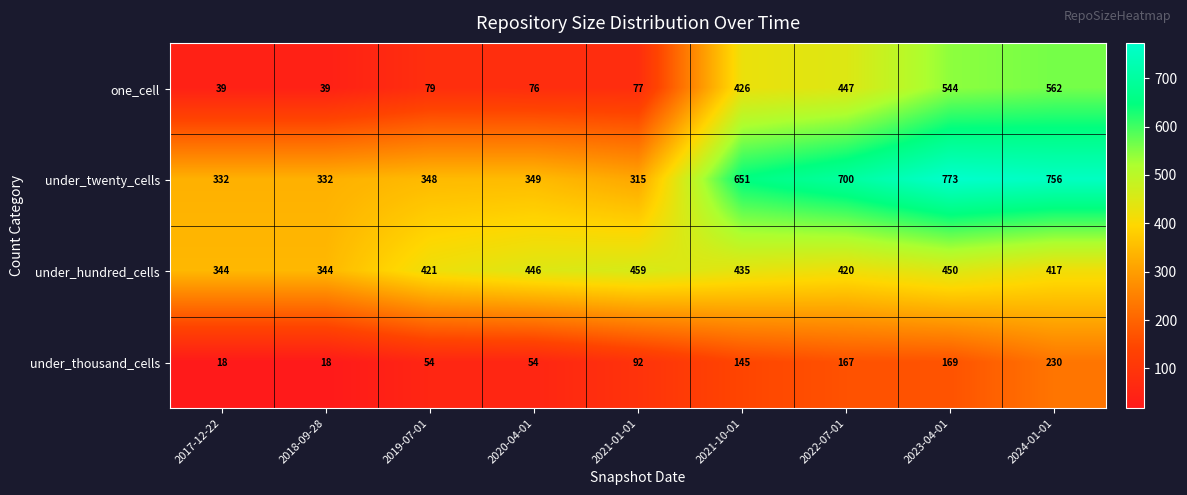

What is the total value across all series at 2018-09-28?

733